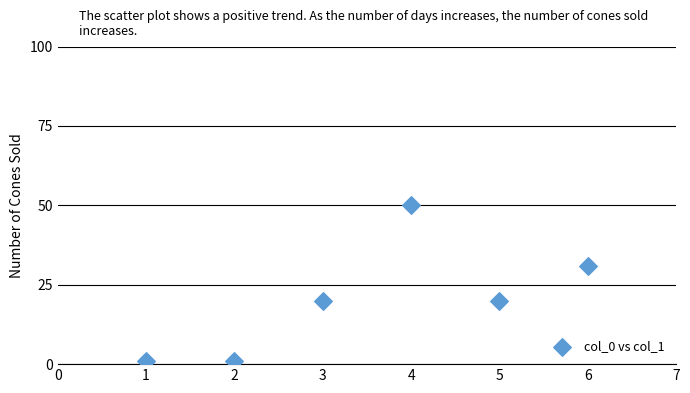

What is the range of X values (max minus min)?

5